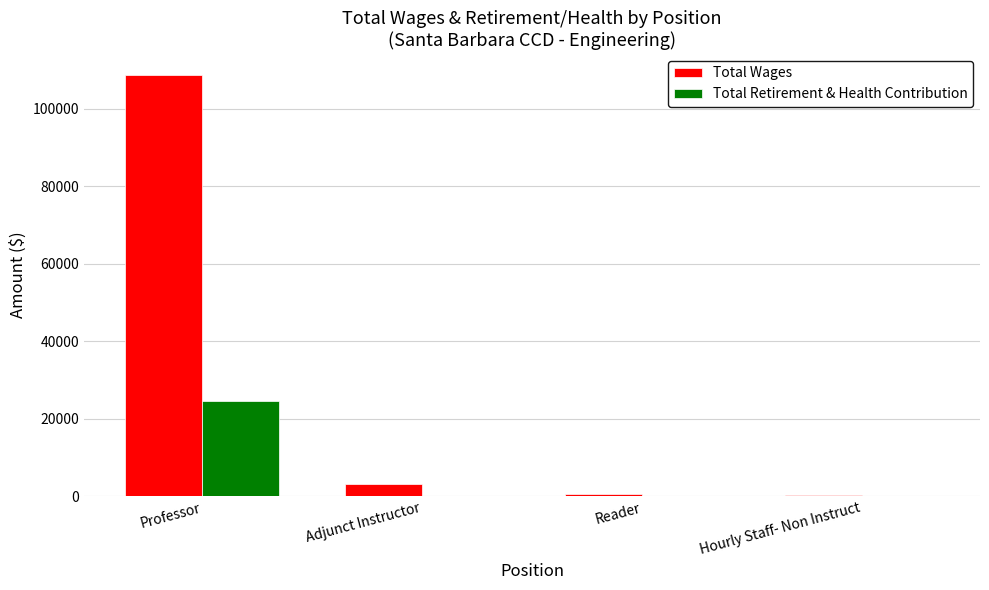

Are the bars grouped side by side (vs. stacked)?

Yes